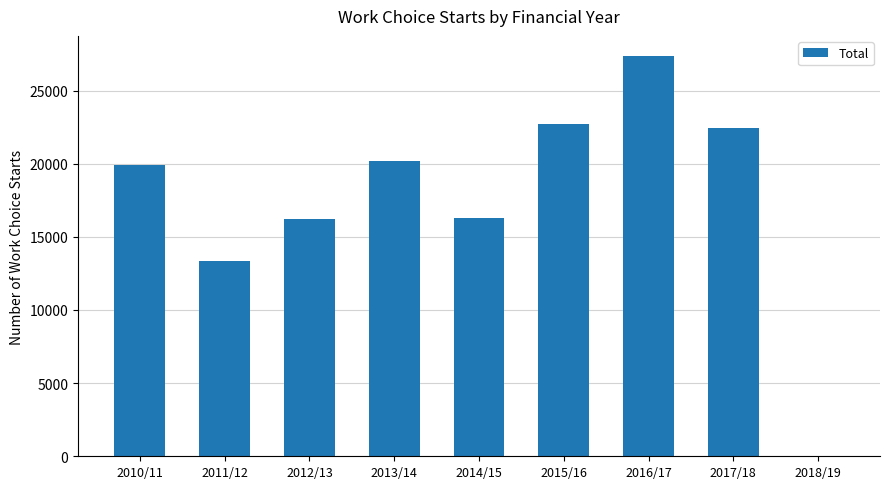

Which label corresponds to the largest value in the chart?

2016/17